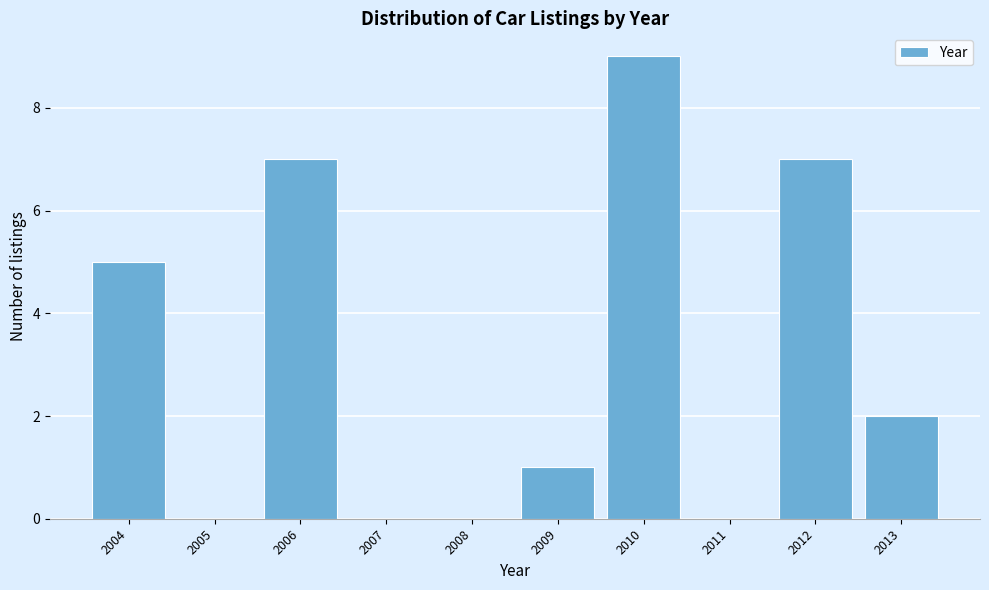

Reading left to right, transcribe this chart: for each bar, give the range it covers on the x-axis and its height. The values are not printed on the chart, so give them approximately, as read against the axis.

2003.5 to 2004.5: 5
2004.5 to 2005.5: 0
2005.5 to 2006.5: 7
2006.5 to 2007.5: 0
2007.5 to 2008.5: 0
2008.5 to 2009.5: 1
2009.5 to 2010.5: 9
2010.5 to 2011.5: 0
2011.5 to 2012.5: 7
2012.5 to 2013.5: 2